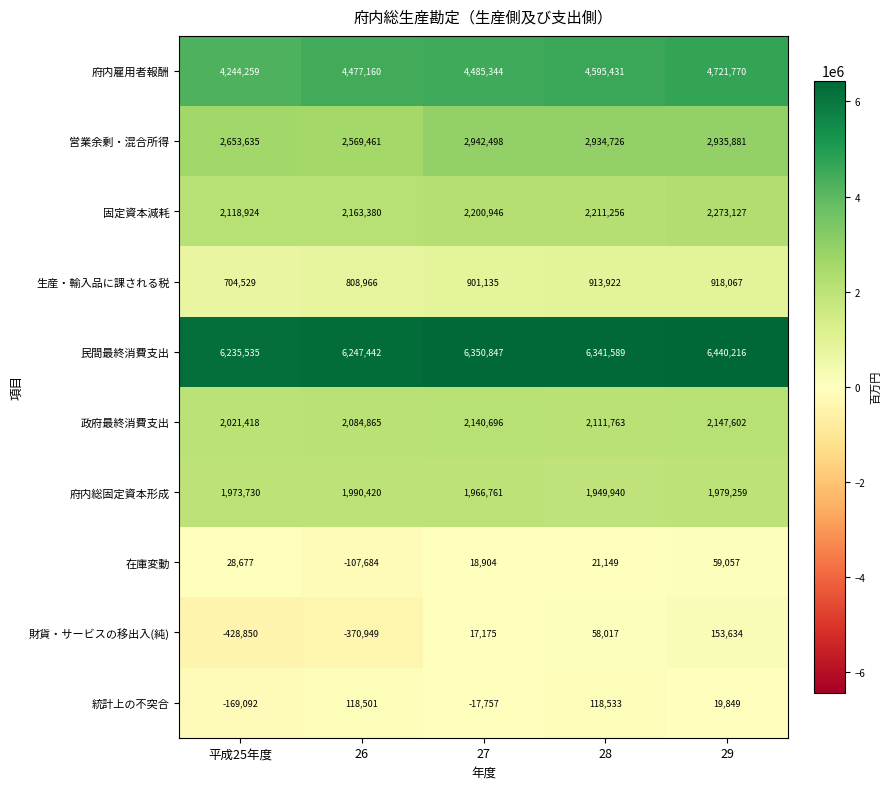

Which series changed the most between 26 and 28?

財貨・サービスの移出入(純)